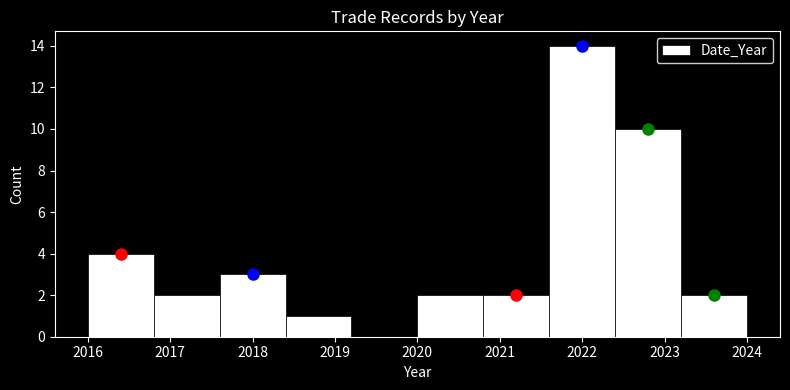

How tall is the bar that spans 2020.8 to 2021.6 on the x-axis? The values are not printed on the chart, so give them approximately, as read against the axis.

2